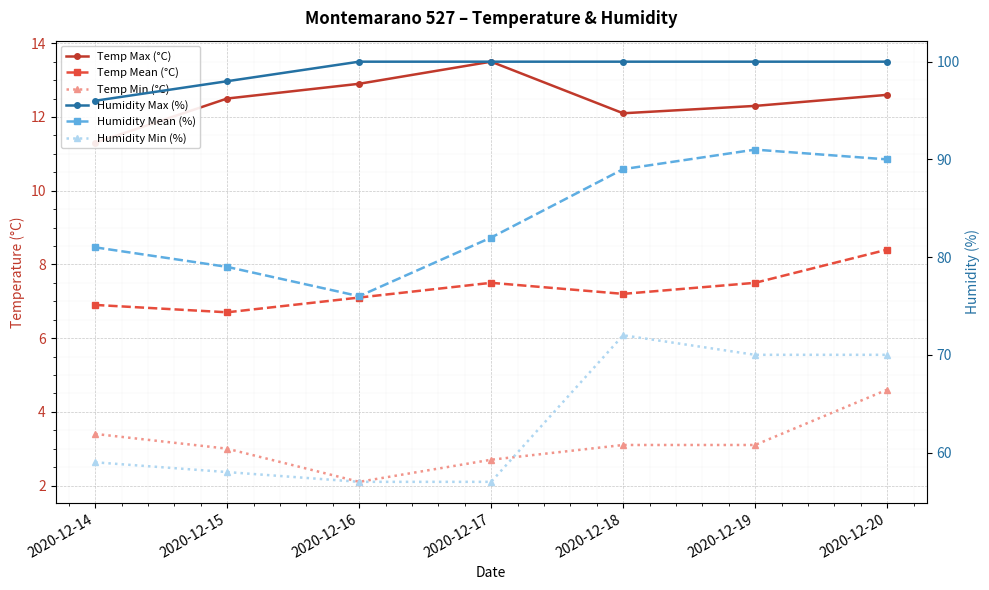

How many categories are shown in the chart?

7